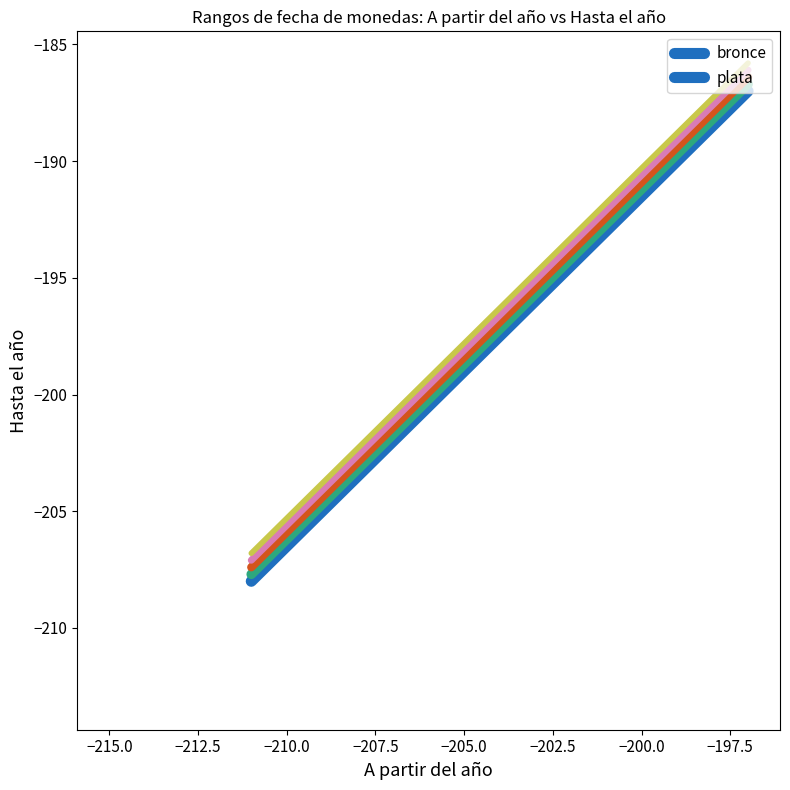

What is the label of the 6th point from the right?

sc.1.975